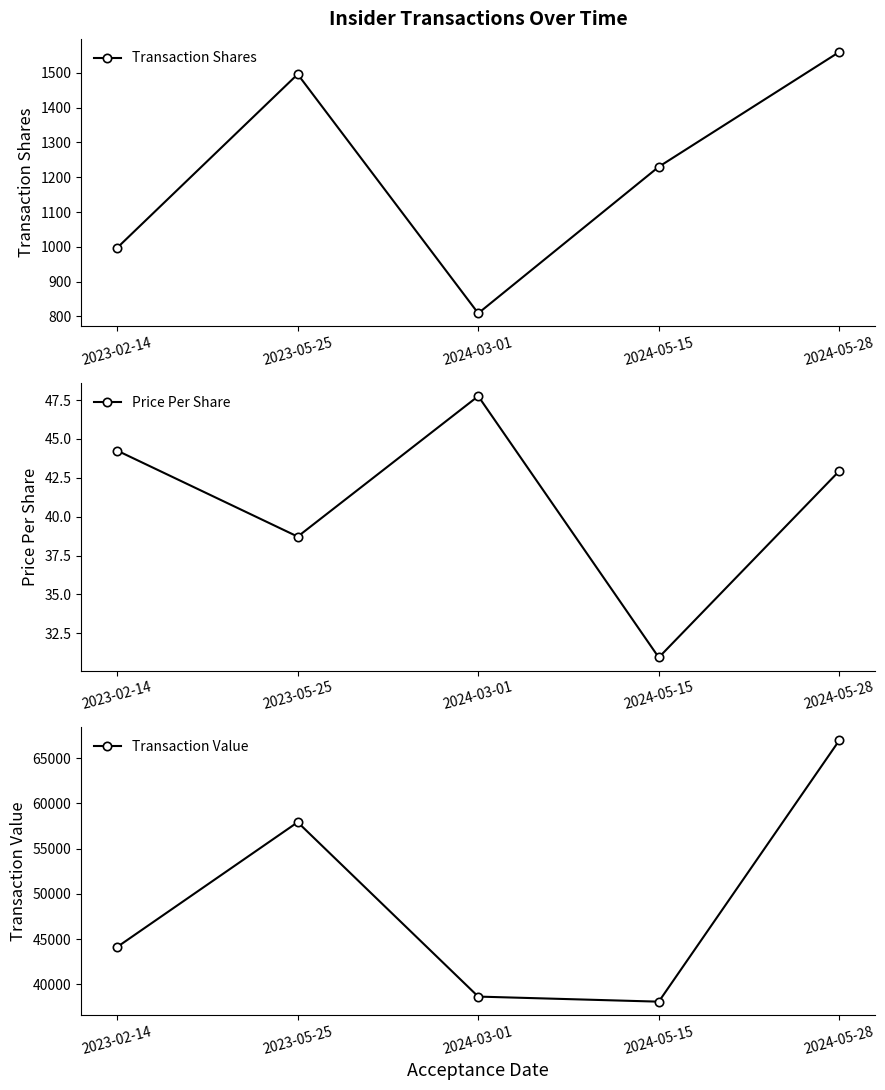

At which category does Transaction Value reach its first local valley?

2024-05-15